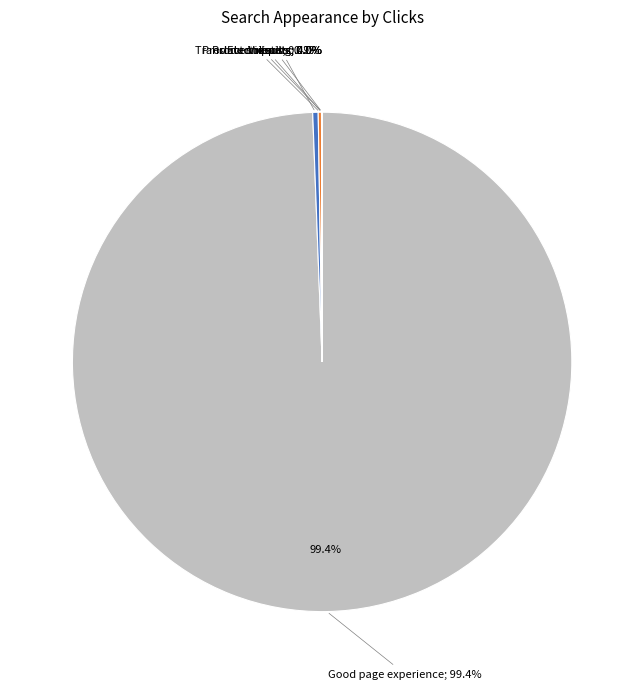

What is the majority slice?

Good page experience